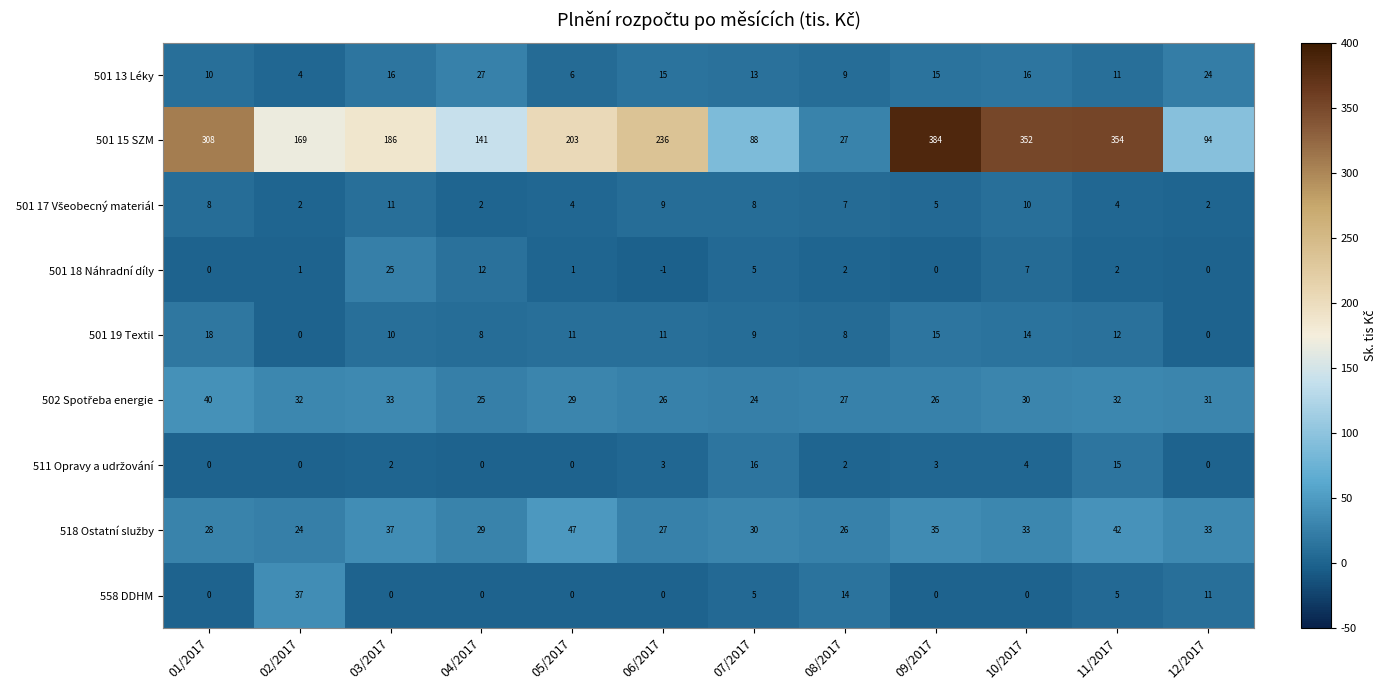

At which label does 501 18 Náhradní díly first exceed 2?

03/2017